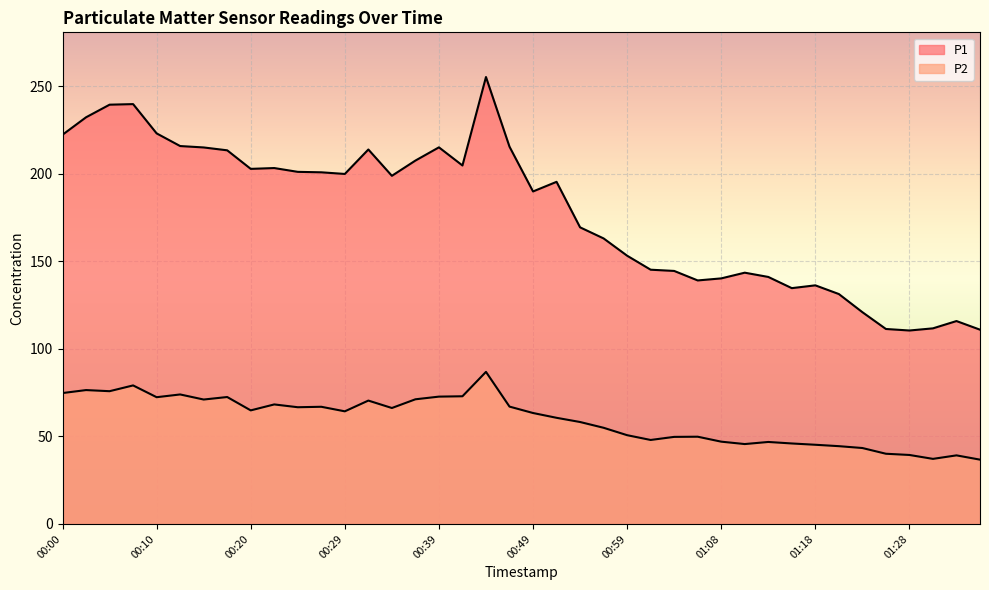

Reading left to right, transcribe all the data shown in this chart.

P1: 222.3	232.3	239.5	239.8	223.1	215.9	215.1	213.4	202.8	203.3	201.1	200.9	199.9	213.9	198.9	207.6	215.1	204.8	255.3	215.5	189.9	195.4	169.4	163.1	153.2	145.2	144.5	139.1	140.3	143.5	141.1	134.7	136.3	131.3	121.0	111.4	110.5	111.7	115.9	111.0
P2: 74.8	76.5	75.8	79.1	72.4	74.0	71.1	72.5	64.9	68.3	66.7	66.9	64.3	70.5	66.2	71.2	72.7	72.9	86.9	67.0	63.4	60.6	58.2	54.9	50.7	48.0	49.7	49.8	47.0	45.6	46.8	46.0	45.2	44.4	43.4	40.1	39.4	37.2	39.2	36.7